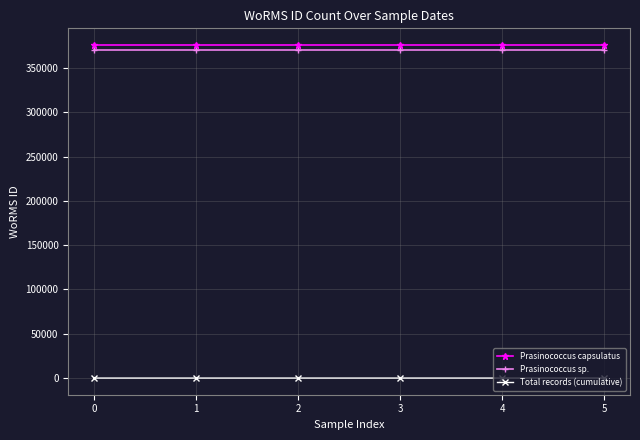

Is the value of Prasinococcus sp. at 3 greater than the value of Prasinococcus capsulatus at 5?

No